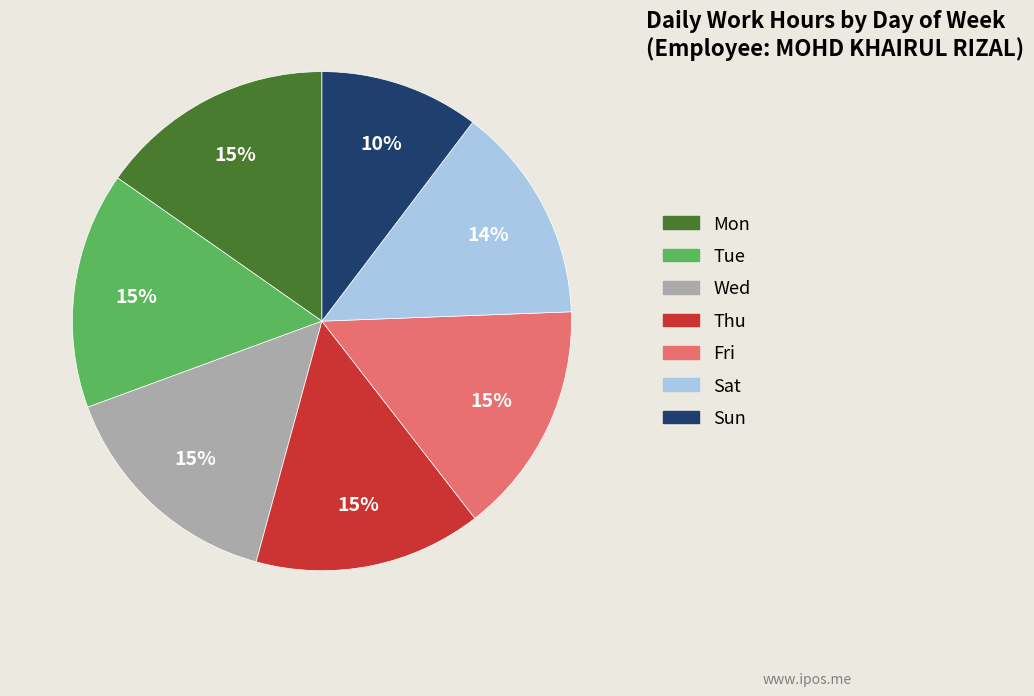

Is the sum of Fri and Mon greater than half?

No